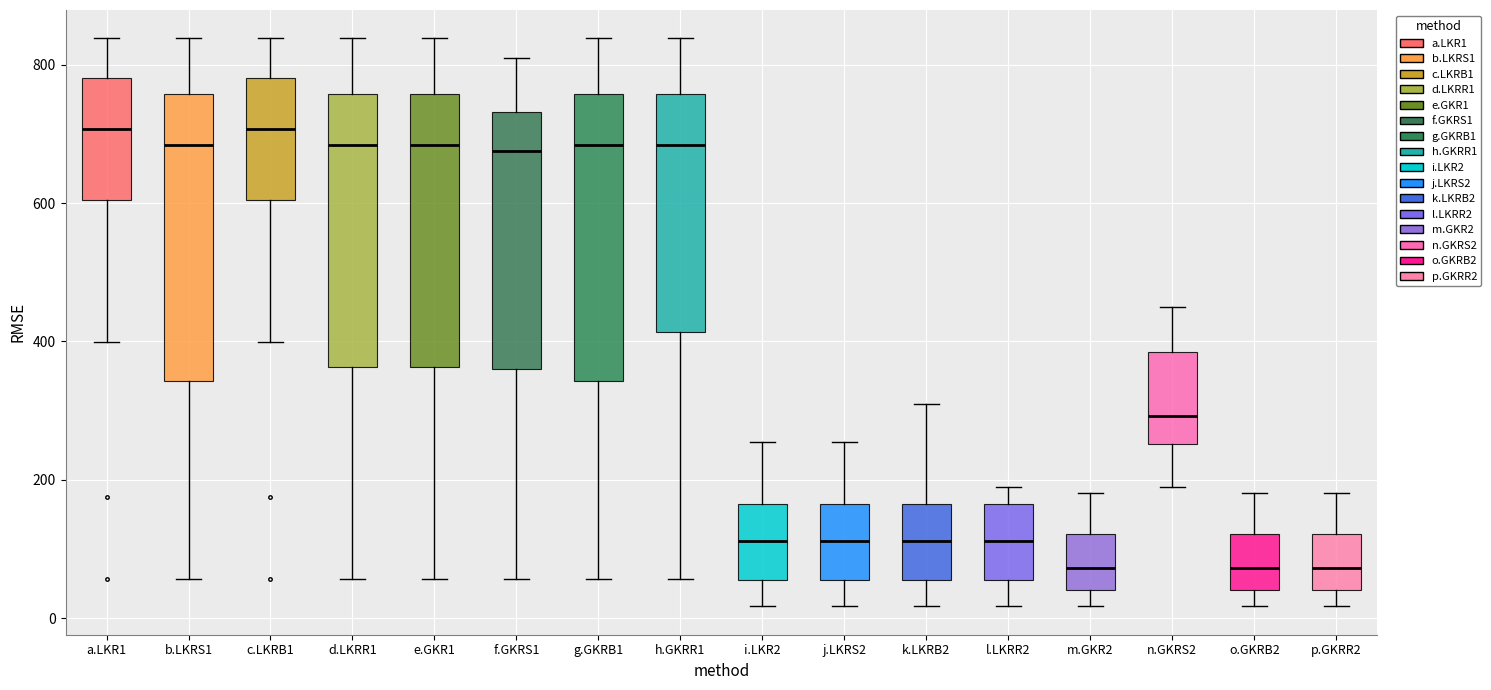

Where is the lower edge of the box for k.LKRB2 on the y-axis? The values are not printed on the chart, so give them approximately, as read against the axis.

60